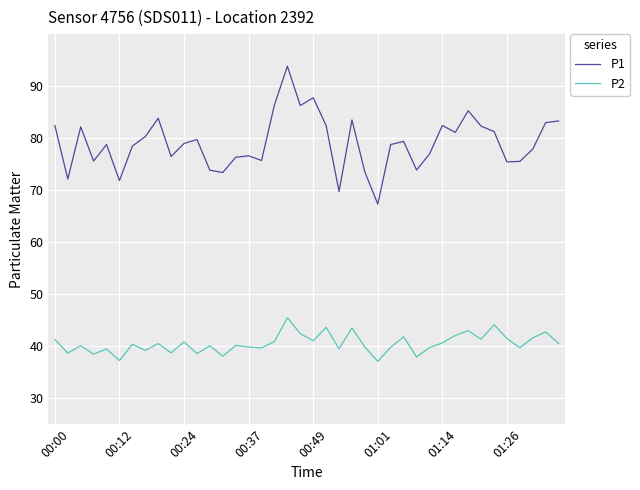

True or false: P1 and P2 intersect in this chart.

False